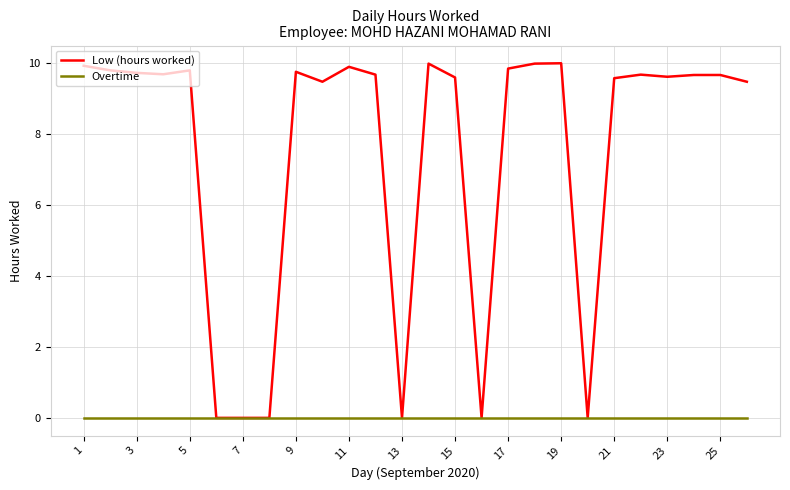

What are all the series names shown in the legend?

Low (hours worked), Overtime